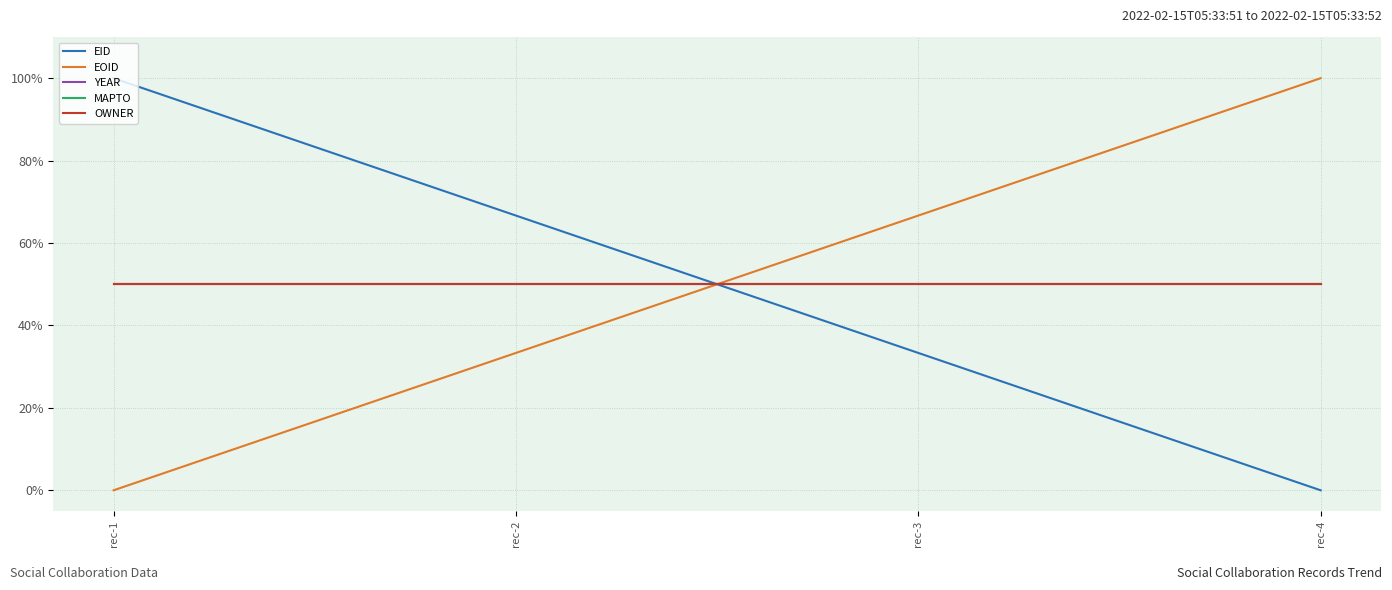

Reading right to left, transcribe all the data shown in this chart.

EID: rec-4=0.0	rec-3=33.3	rec-2=66.7	rec-1=100.0
EOID: rec-4=100.0	rec-3=66.7	rec-2=33.3	rec-1=0.0
YEAR: rec-4=50.0	rec-3=50.0	rec-2=50.0	rec-1=50.0
MAPTO: rec-4=50.0	rec-3=50.0	rec-2=50.0	rec-1=50.0
OWNER: rec-4=50.0	rec-3=50.0	rec-2=50.0	rec-1=50.0